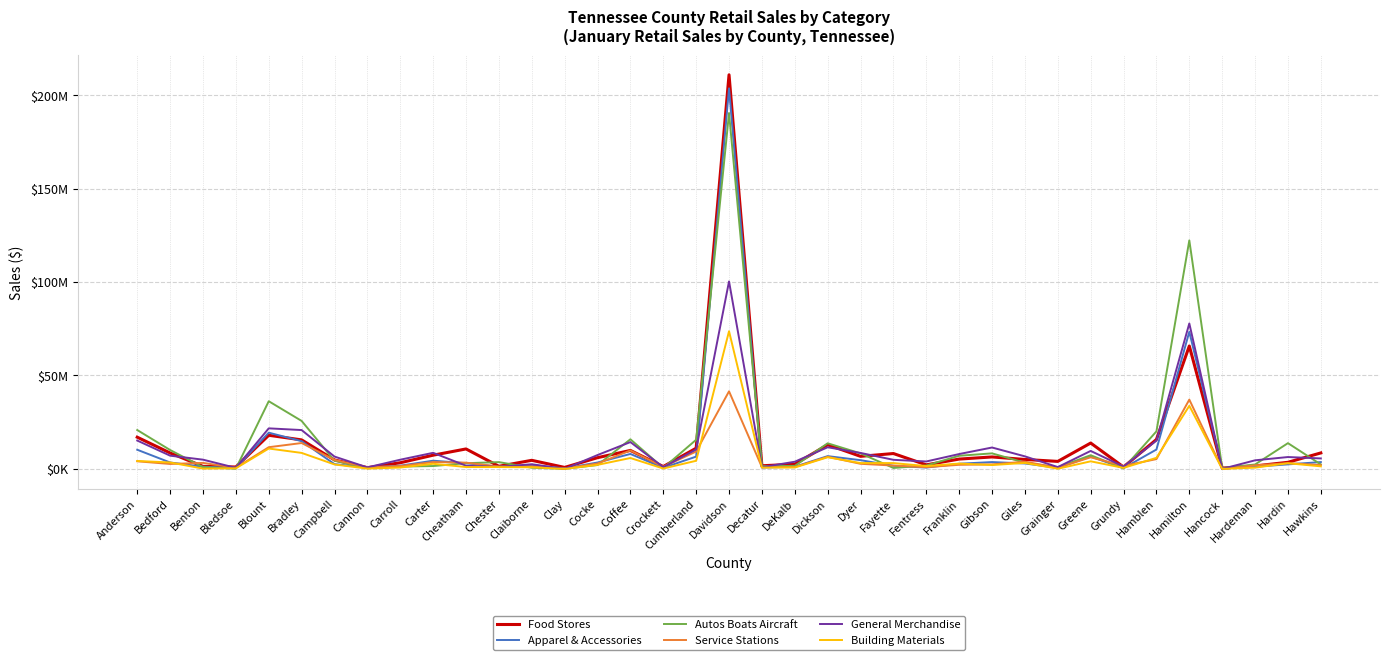

At which label is Autos Boats Aircraft closest to 95238879?

Hamilton